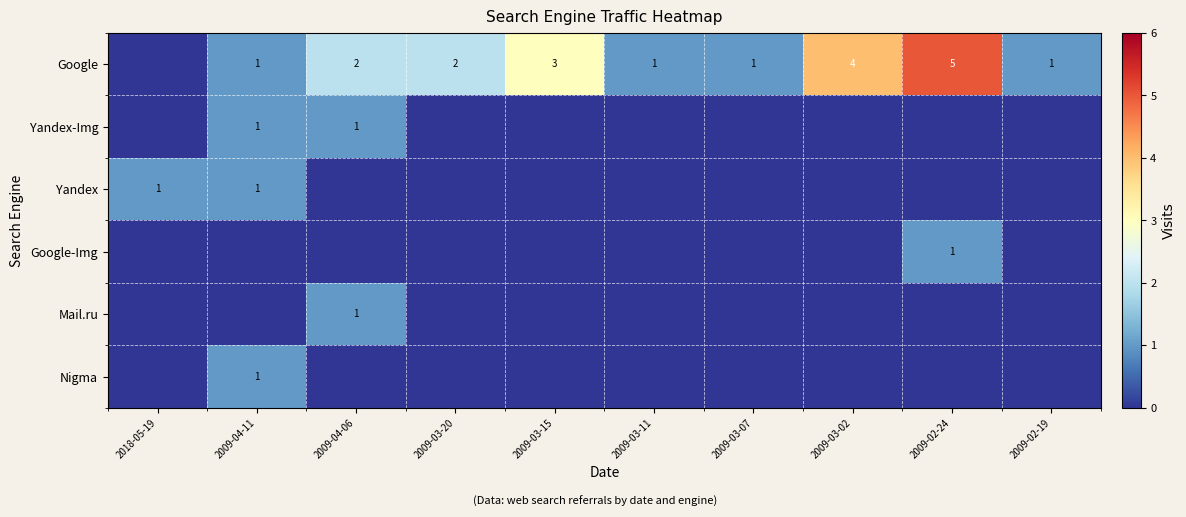

At which category is the sum across all series the highest?

2009-02-24